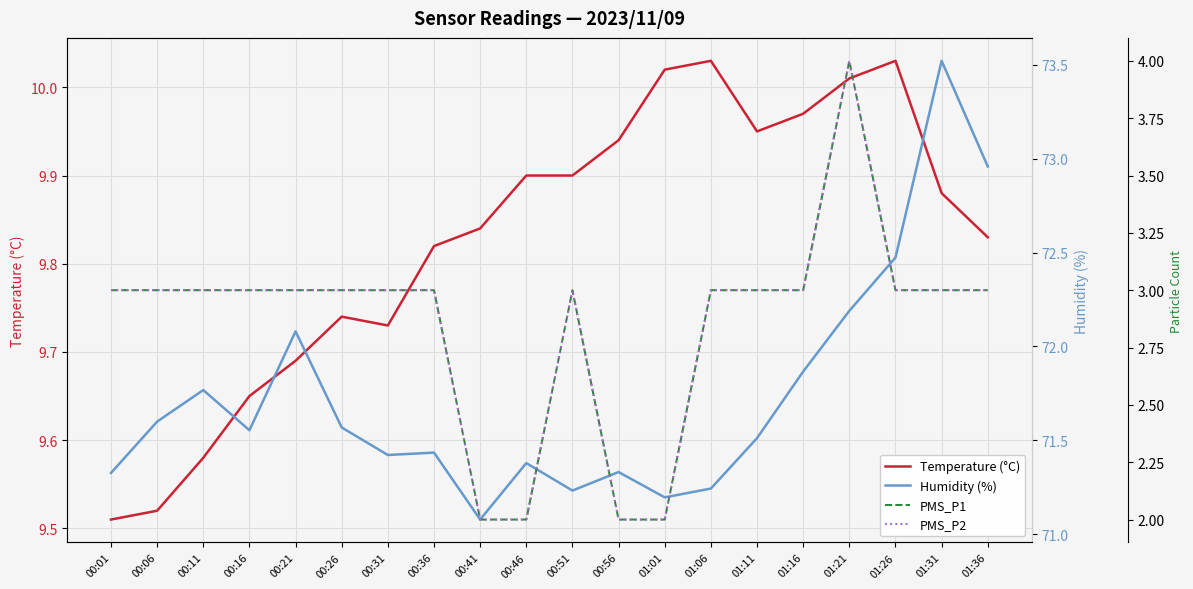

Read the Humidity (%) value at 01:16.

71.9